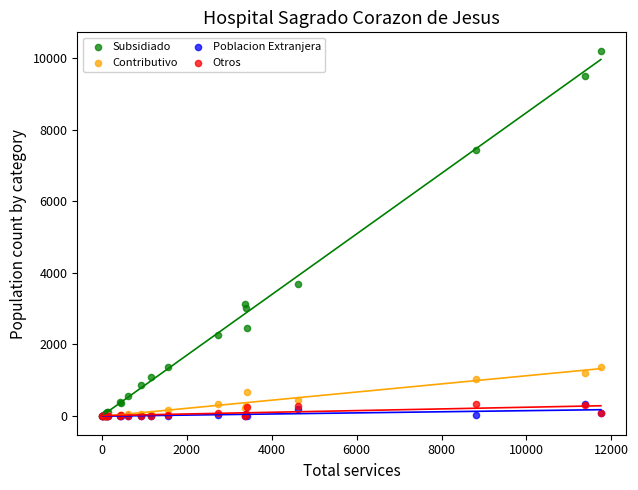

In the Subsidiado series, what Y value is closest to 5109?

3694